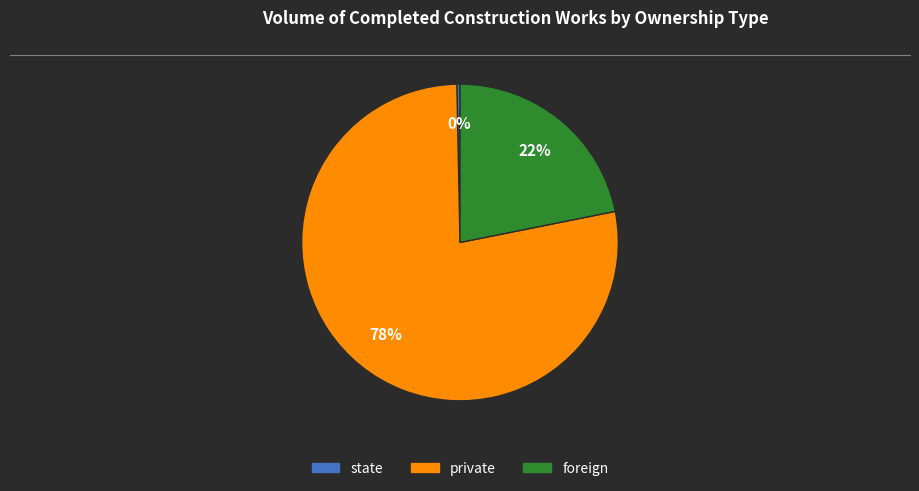

Rank the categories by value from highest to lowest.

private, foreign, state